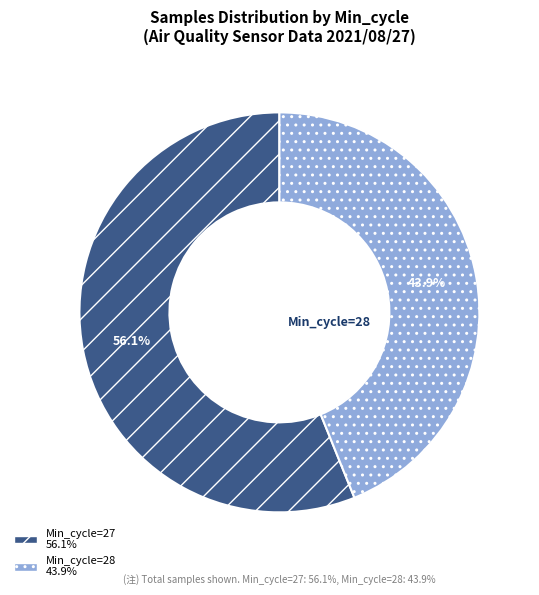

Which slice is the smallest?

Min_cycle=28